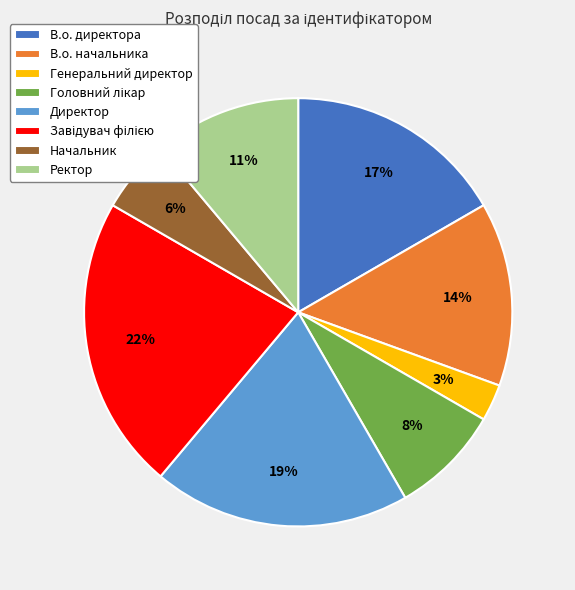

How many slices are in this pie chart?

8